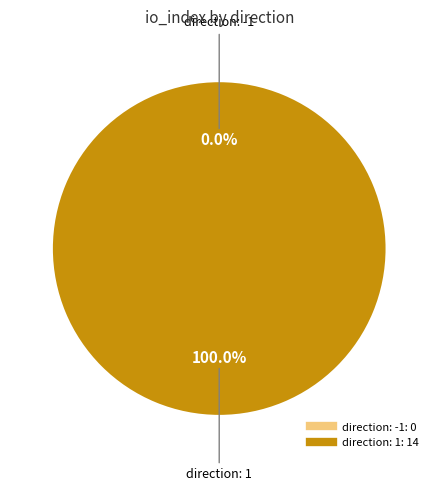

Is it true that direction: 1 is 91% of the pie?

False